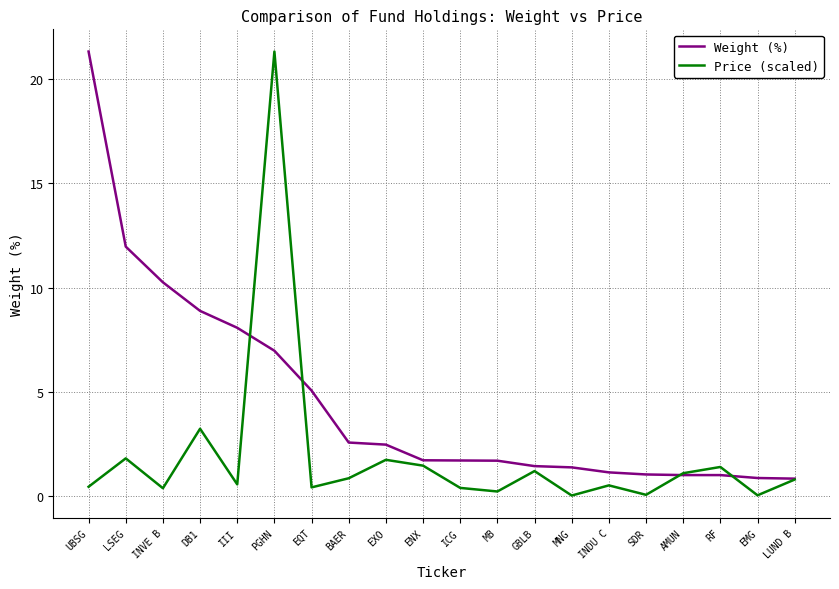

What is the greatest value displayed?

21.3